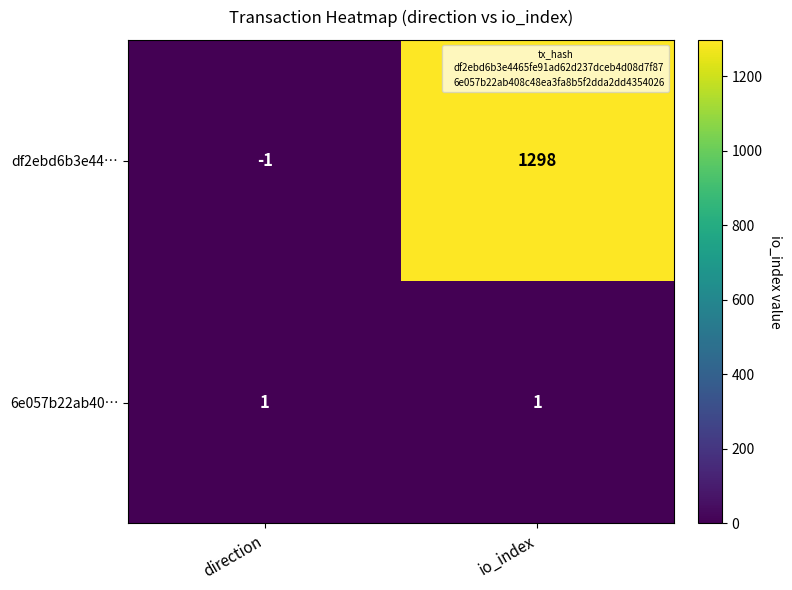

At which label does df2ebd6b3e44… reach its peak?

io_index